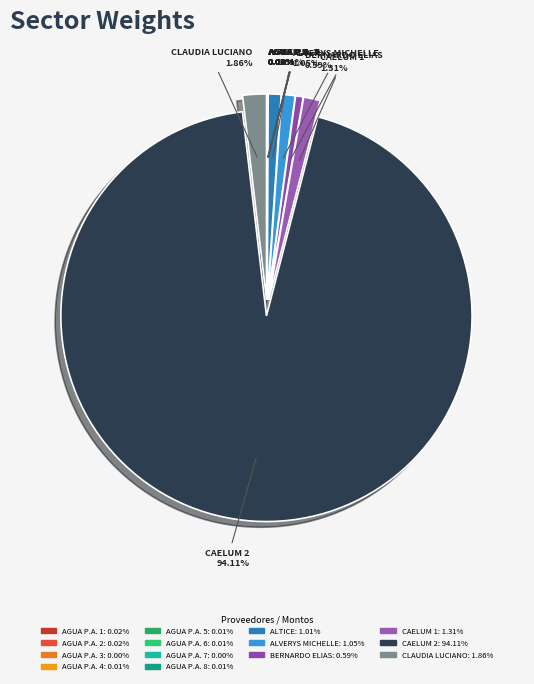

The AGUA PLANETA AZUL 1 slice represents 1% of the pie. True or false?

False